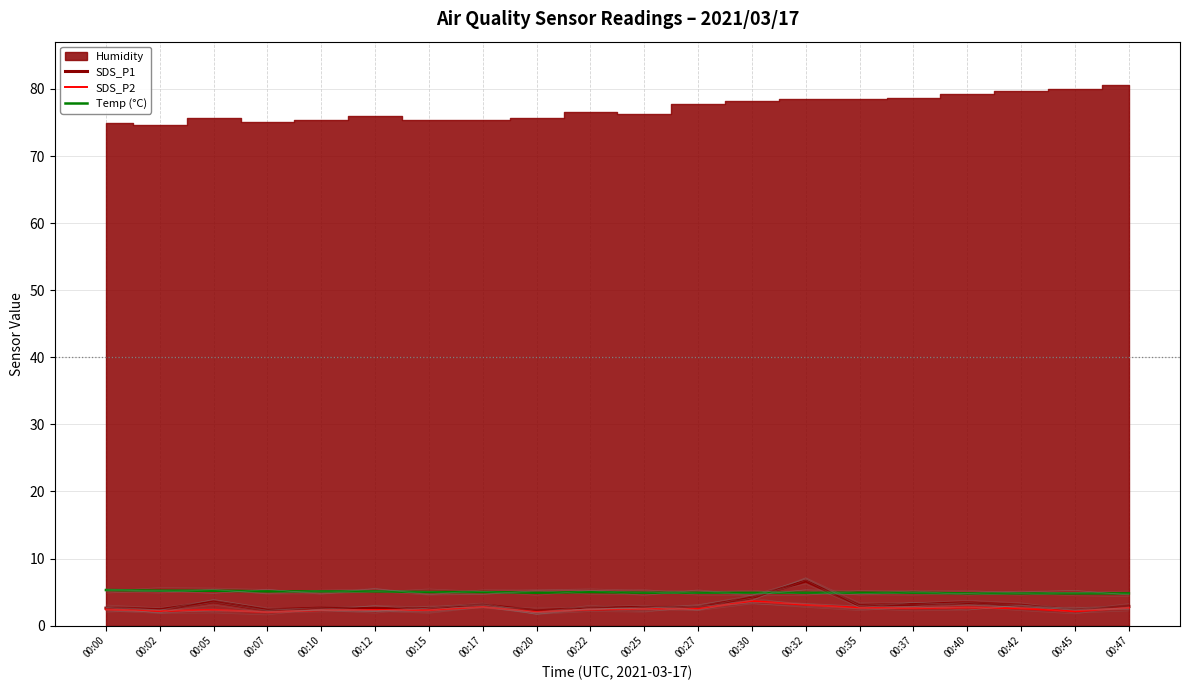

What is the maximum value for SDS_P1?

6.7